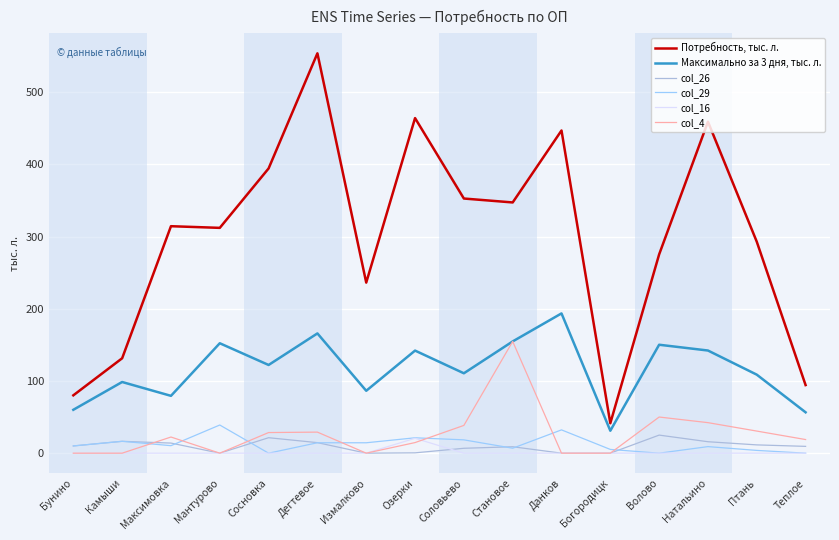

Which series has the largest range (max minus min)?

Потребность, тыс. л.